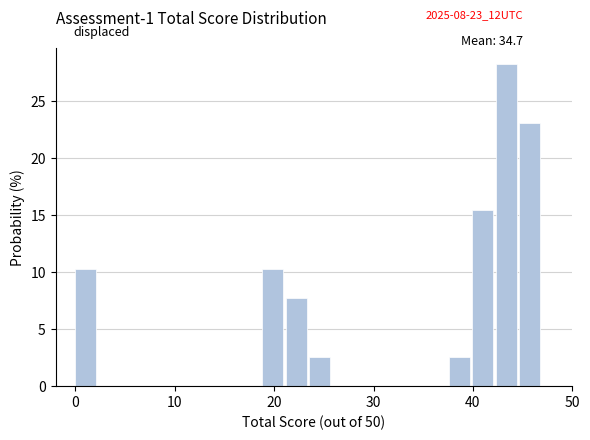

Around what value on the x-axis is the tallest bar? Give the approximate position of its centre, as read against the axis.

43